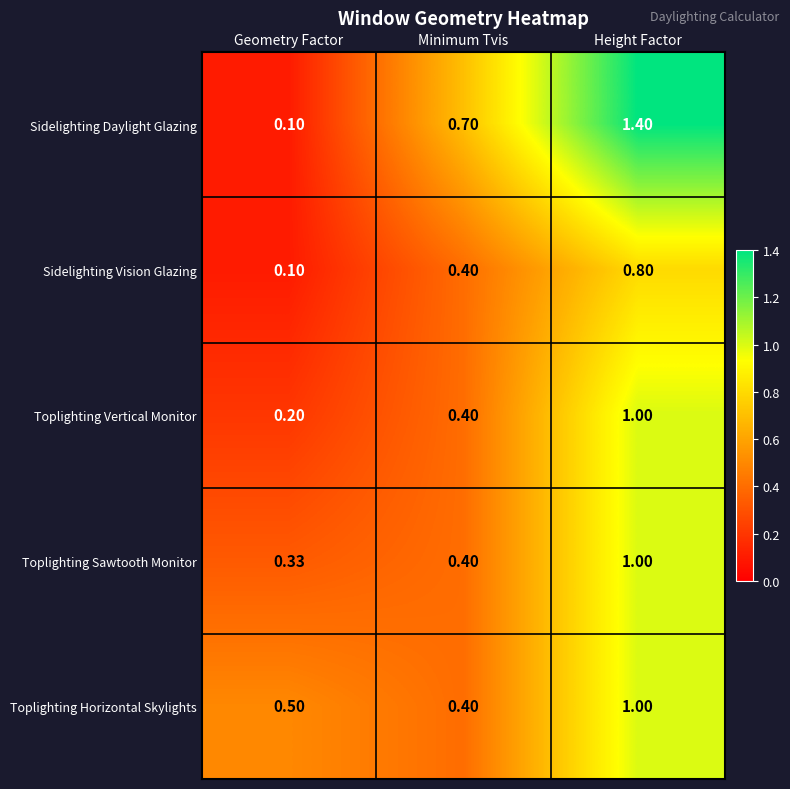

At which label does Toplighting Horizontal Skylights reach its minimum?

Minimum Tvis